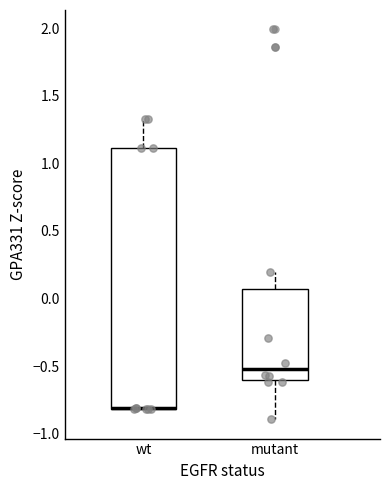

Reading left to right, read every box against the y-axis: the position of its median line, the range the box covers, and the ends of its whiskers. The values are not printed on the chart, so give them approximately, as read against the axis.

wt: median -0.80 (drawn on the box's lower edge), box -0.80 to 1.10, whiskers -0.80 to 1.35
mutant: median -0.50, box -0.60 to 0.05, whiskers -0.90 to 0.20